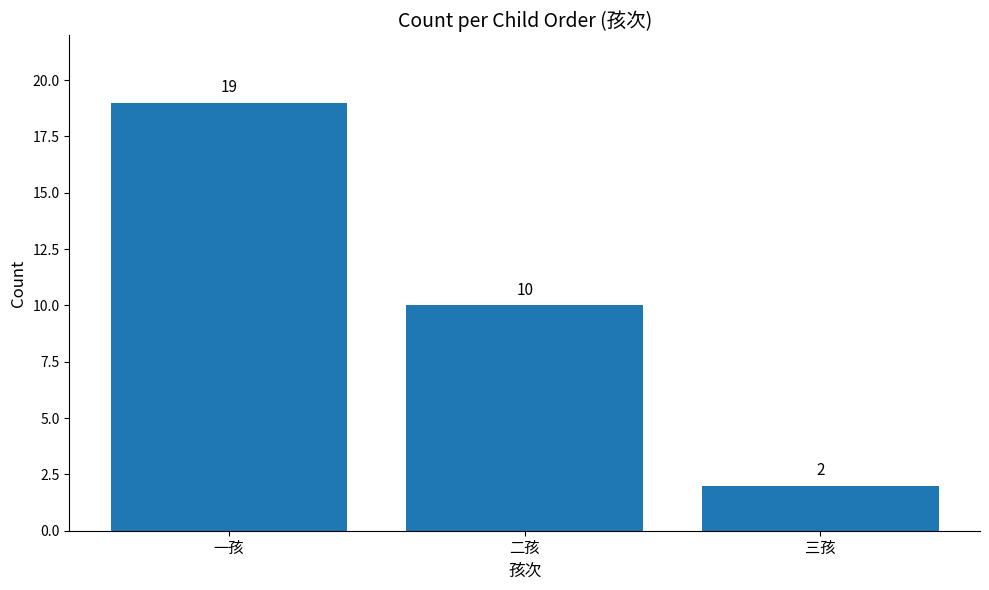

How many bars are there in total?

3